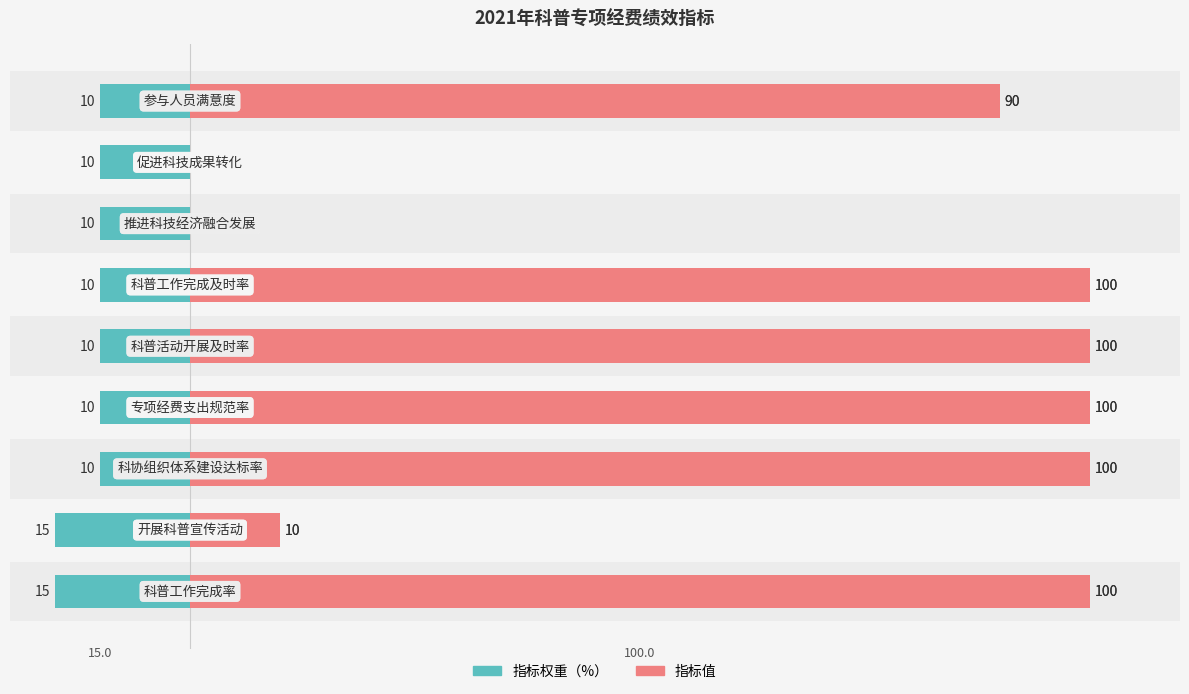

Count the 指标值 values in the range 10 to 100.

7